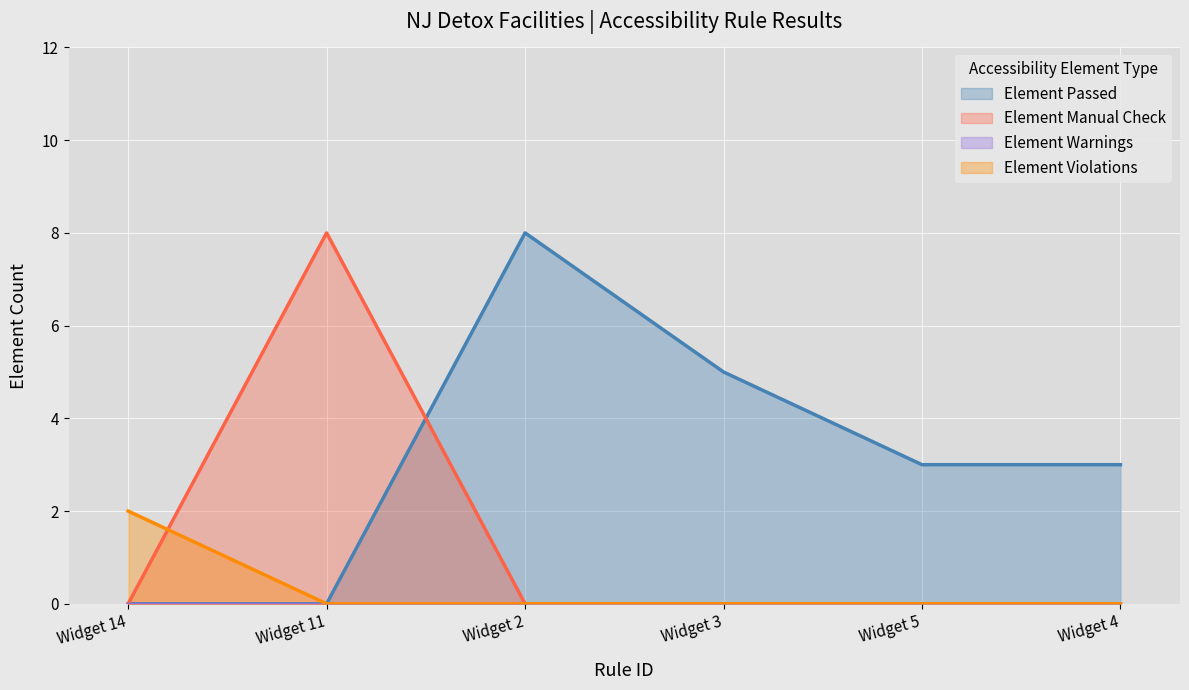

At how many categories does at least one series exceed 5?

2